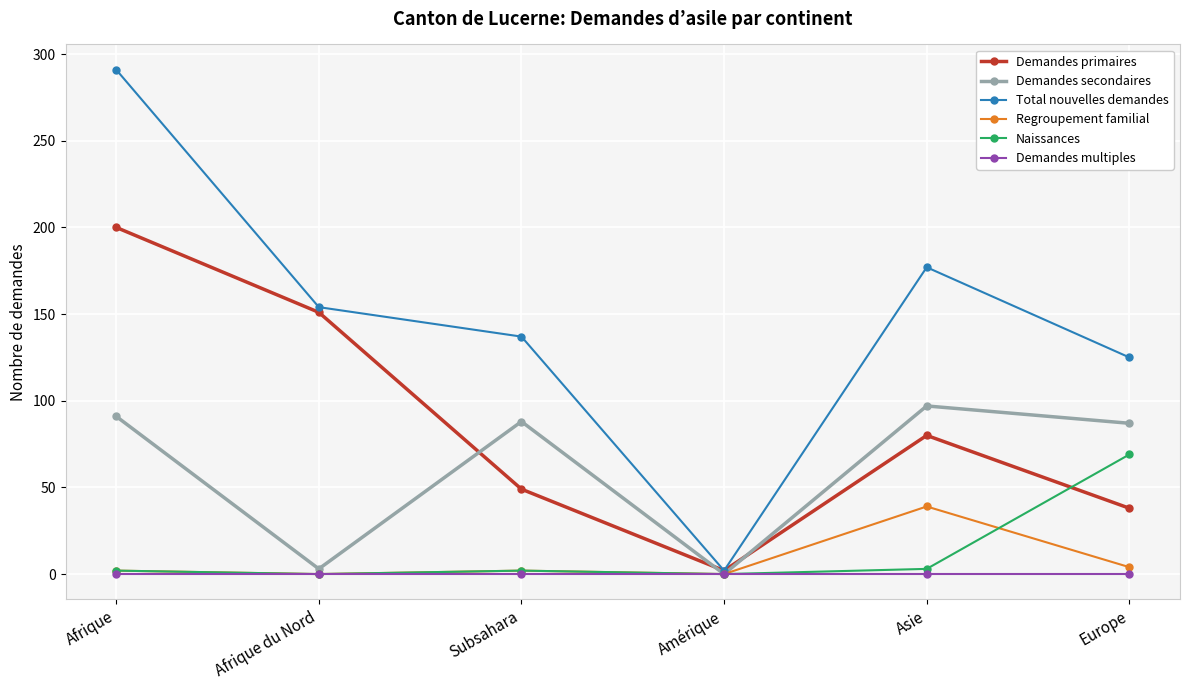

Count the number of categories in the chart.

6